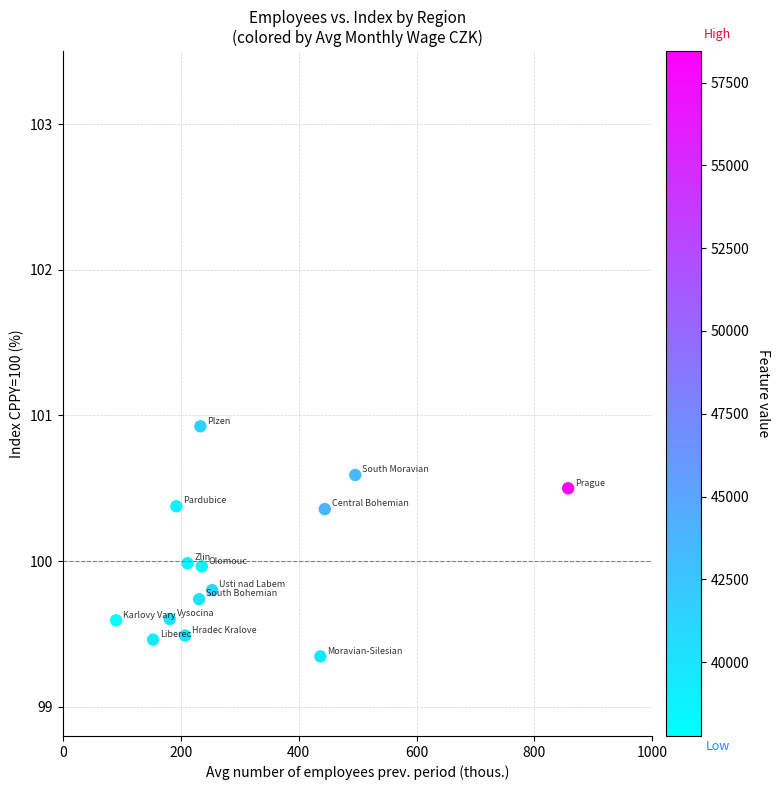

What is the range of X values (max minus min)?

767.3